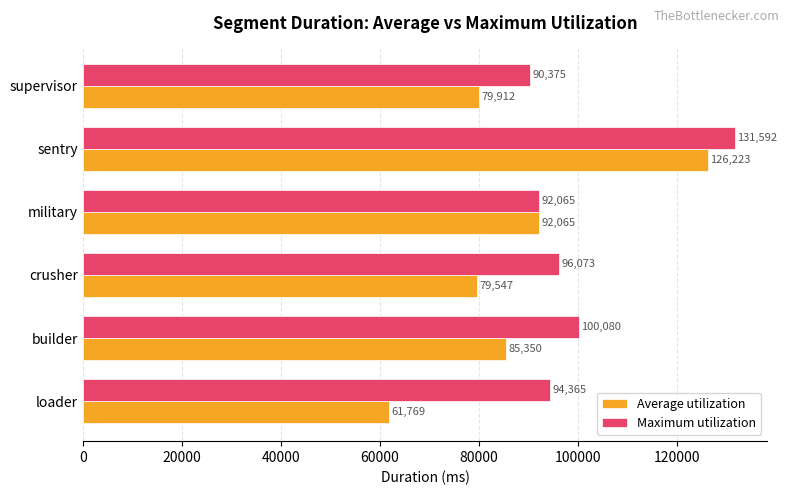

How many series are shown in this chart?

2